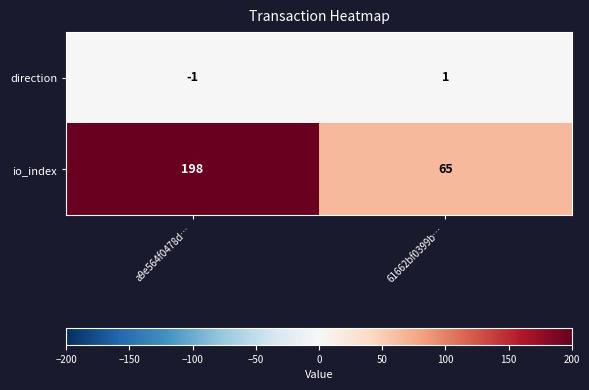

How many values in the io_index series are below 198?

1